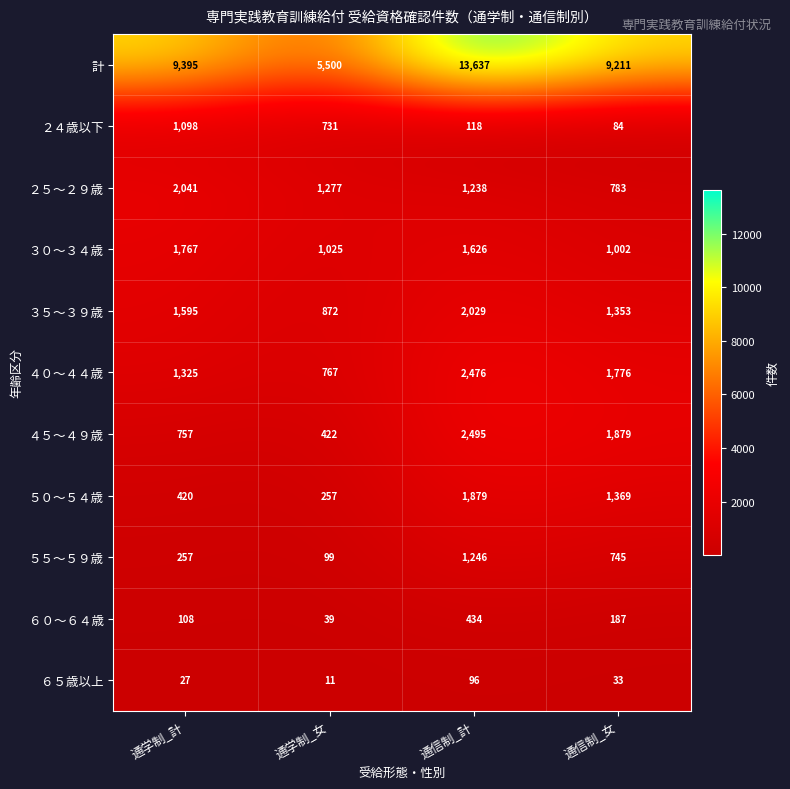

At how many categories does at least one series exceed 5566?

3